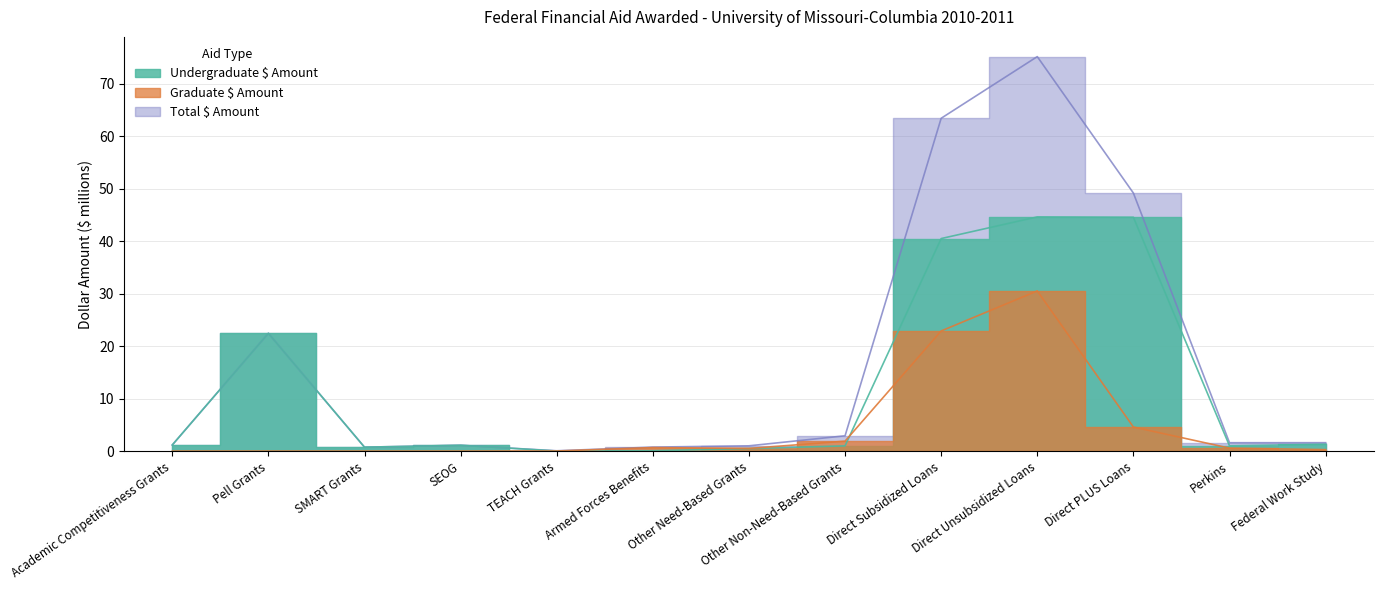

In Graduate $ Amount, how many points are higher than both neighbors (excluding endpoints)?

2